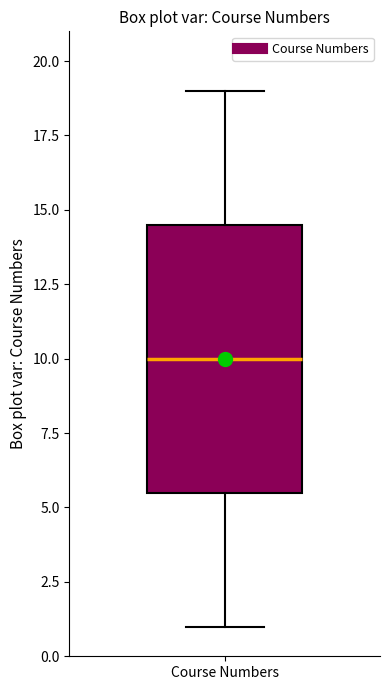

Read this box plot against the y-axis: the position of the median line, the range covered by the box, and the ends of both whiskers. The values are not printed on the chart, so give them approximately, as read against the axis.

median 10.0, box 5.5 to 14.5, whiskers 1.0 to 19.0